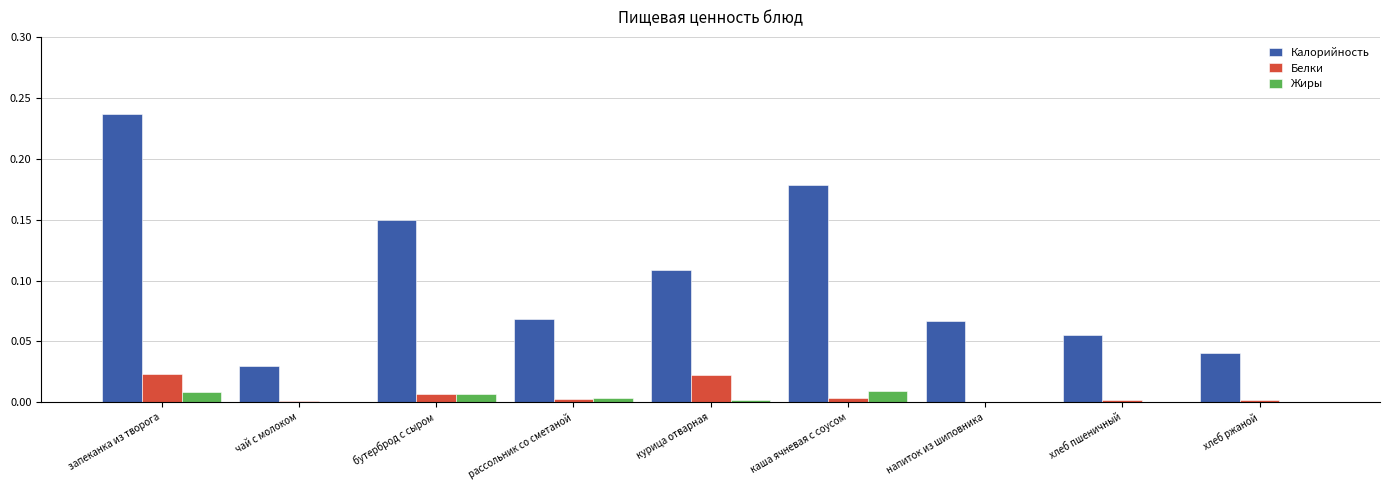

What are all the series names shown in the legend?

Калорийность, Белки, Жиры